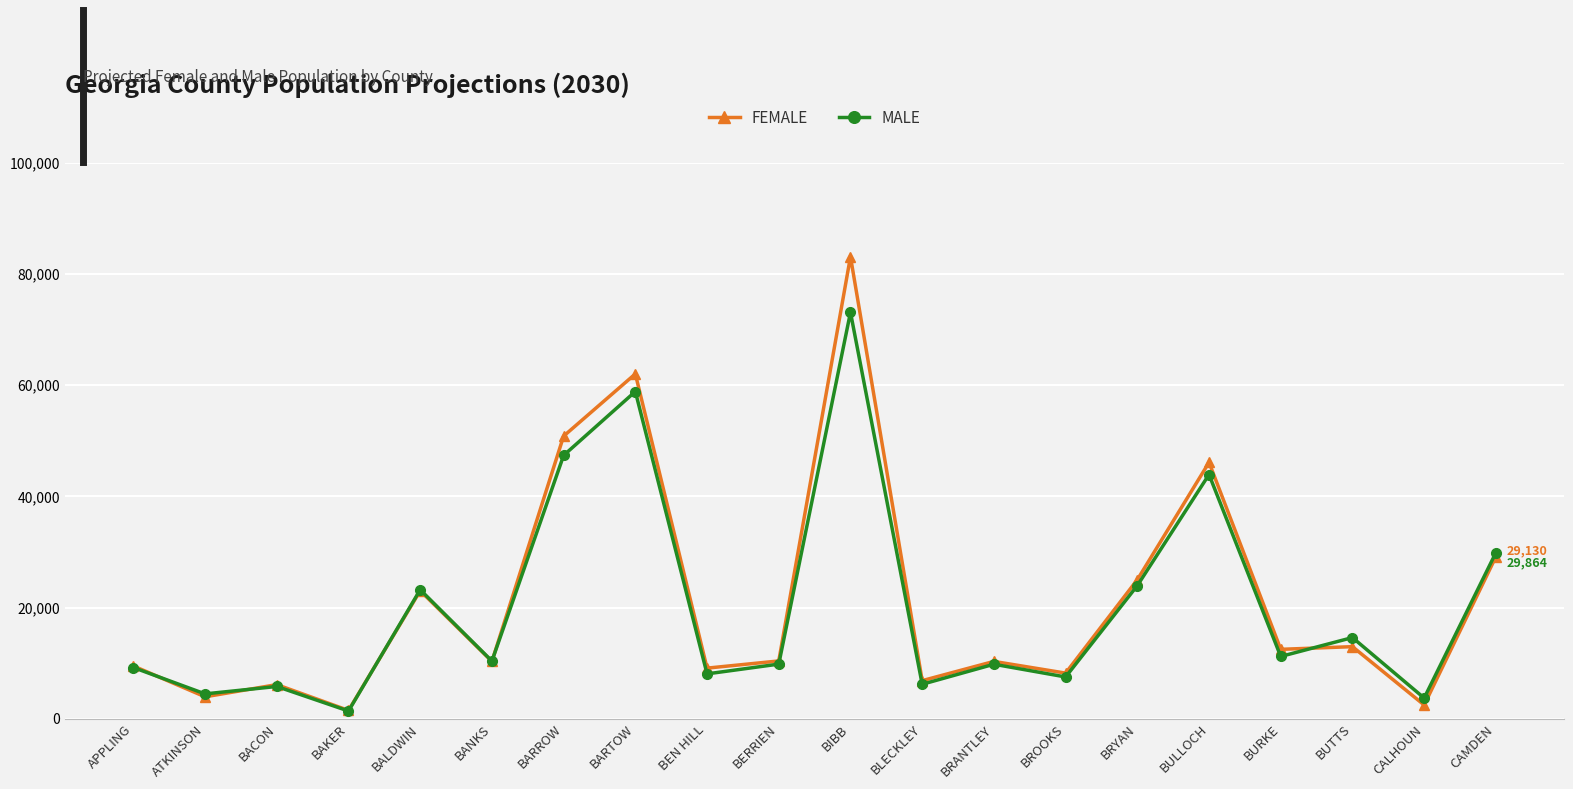

What is the value of the FEMALE point at the 20th from the left?

29130